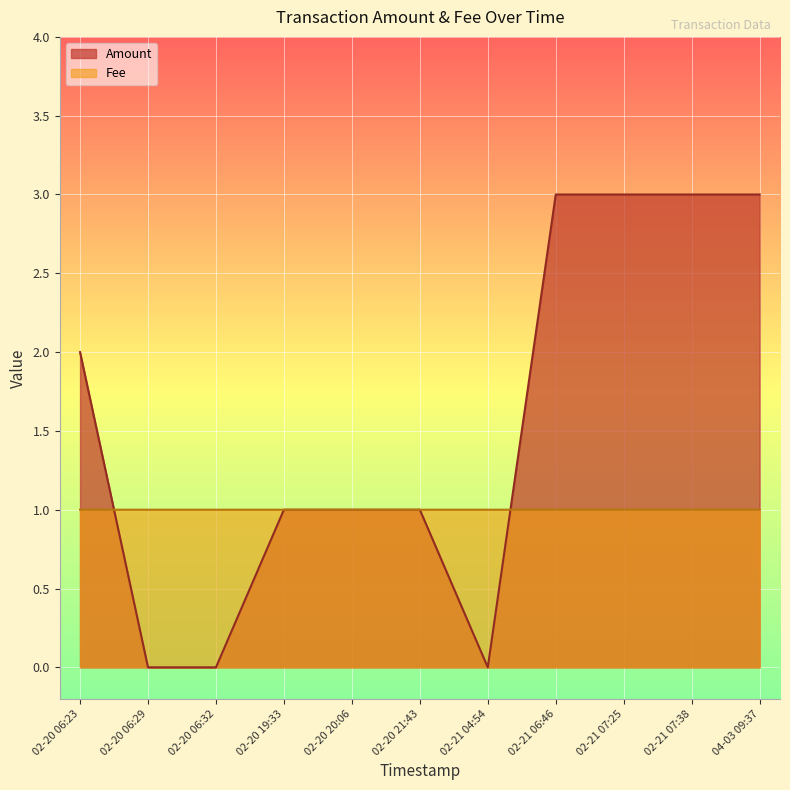

Rank the series at 04-03 09:37 from lowest to highest value.

Fee, Amount